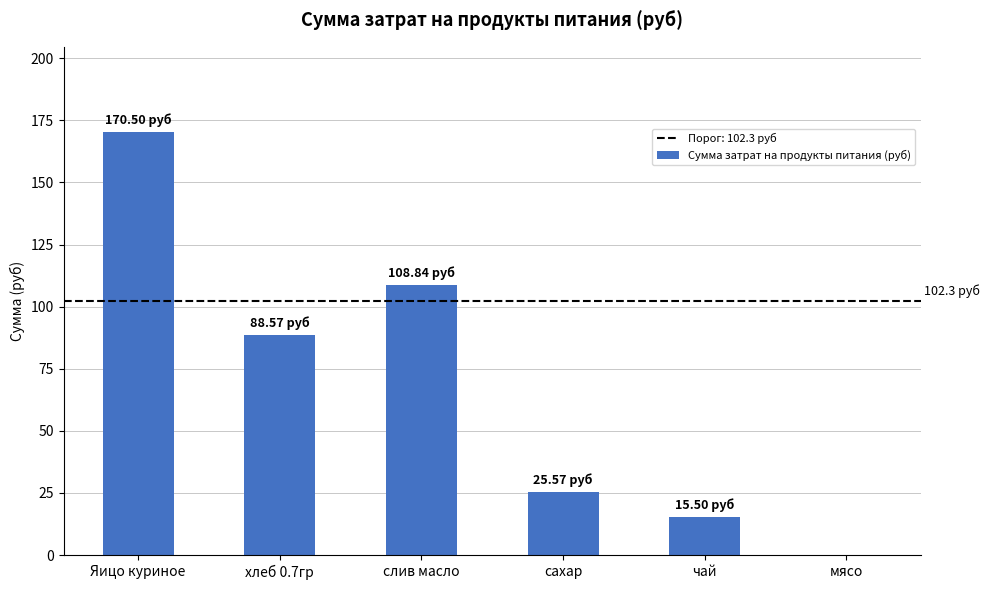

What is the sum of the values at чай and мясо?

15.5